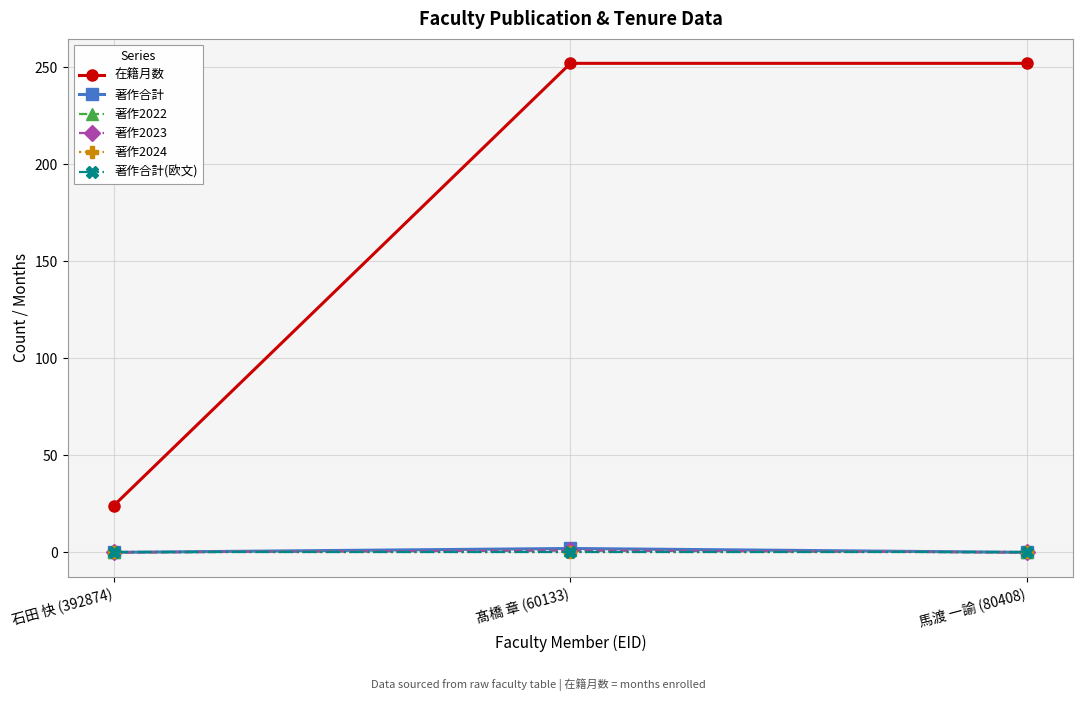

Does the chart have visible grid lines?

Yes